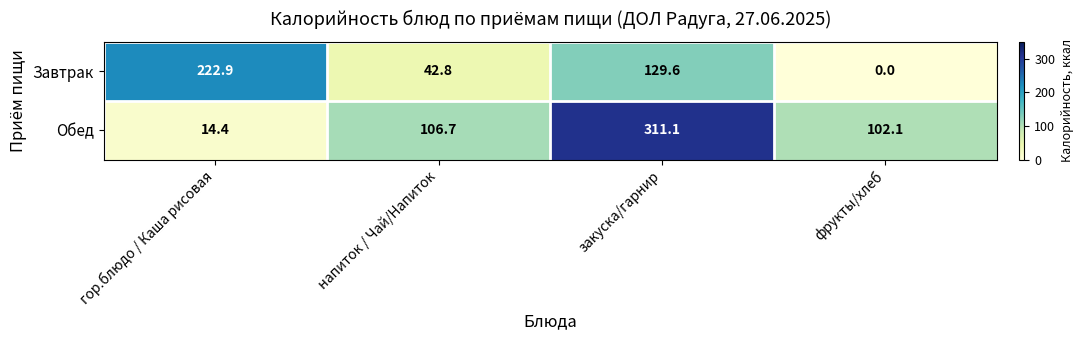

Reading left to right, transcribe all the data shown in this chart.

Завтрак: 222.9	42.8	129.6	0.0
Обед: 14.4	106.7	311.1	102.1